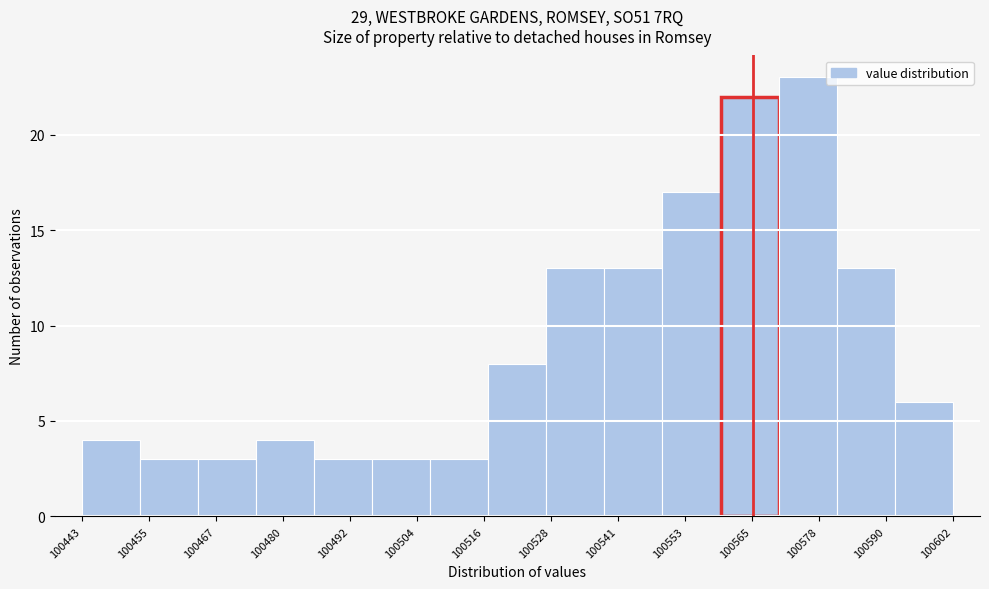

How tall is the bar that spans 100528 to 100538 on the x-axis? Neither the bar edges nor the heights are printed on the chart, so give them approximately, as read against the axes.

13